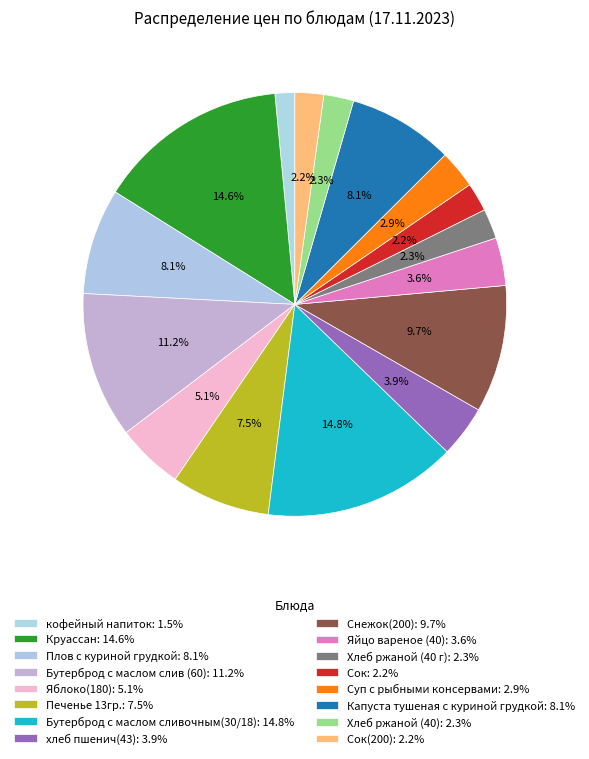

Count the number of slices in the pie.

16